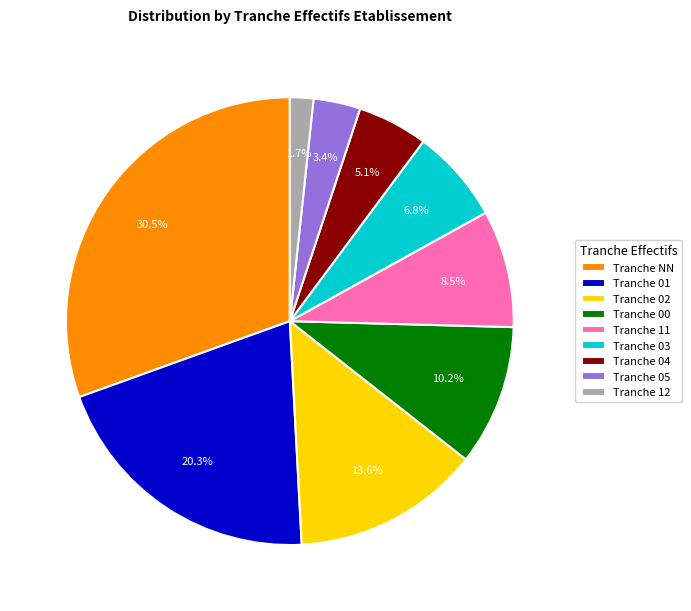

Rank the categories by value from highest to lowest.

Tranche NN, Tranche 01, Tranche 02, Tranche 00, Tranche 11, Tranche 03, Tranche 04, Tranche 05, Tranche 12